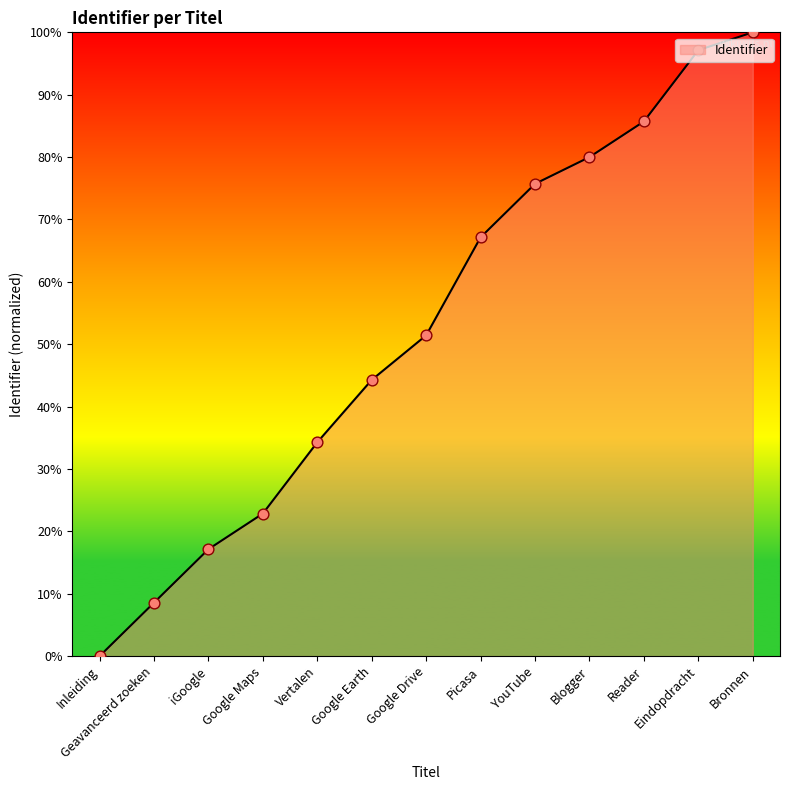

Between Picasa and Google Earth, which is larger?

Picasa